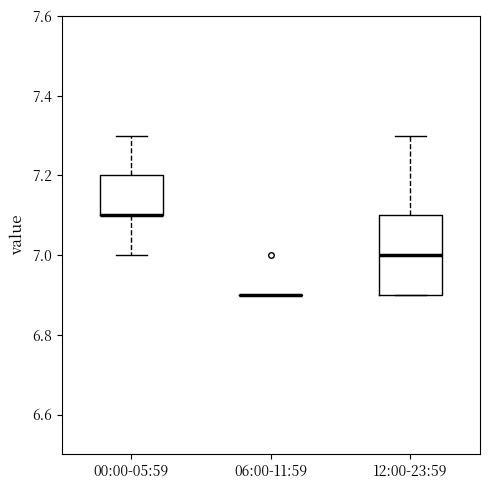

Comparing the boxes themselves (not the whiskers), which one is the tallest?

12:00-23:59